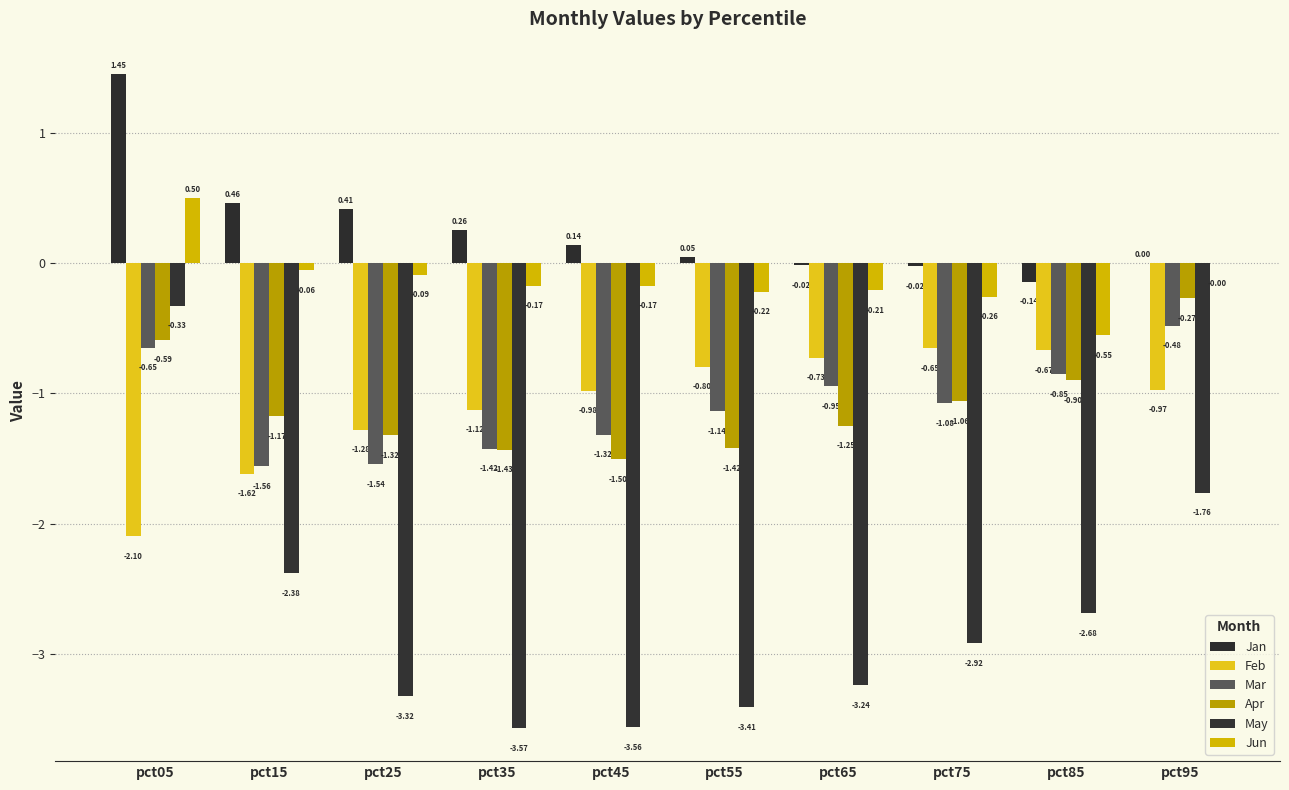

How many data points in Apr are above -1?

3